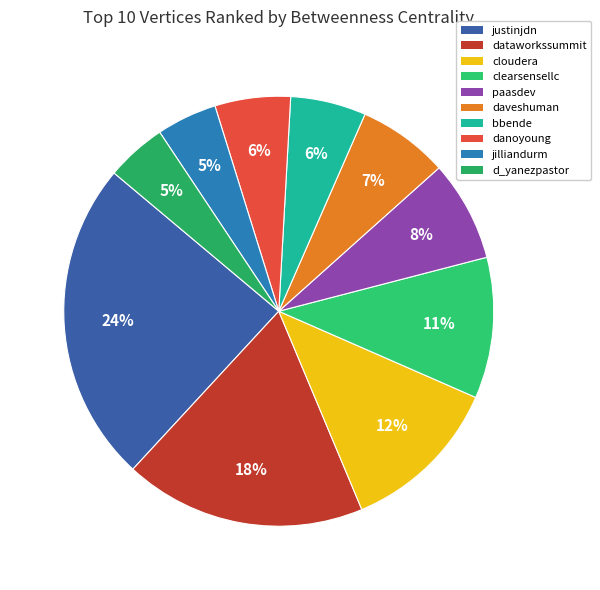

The paasdev slice represents 8% of the pie. True or false?

True